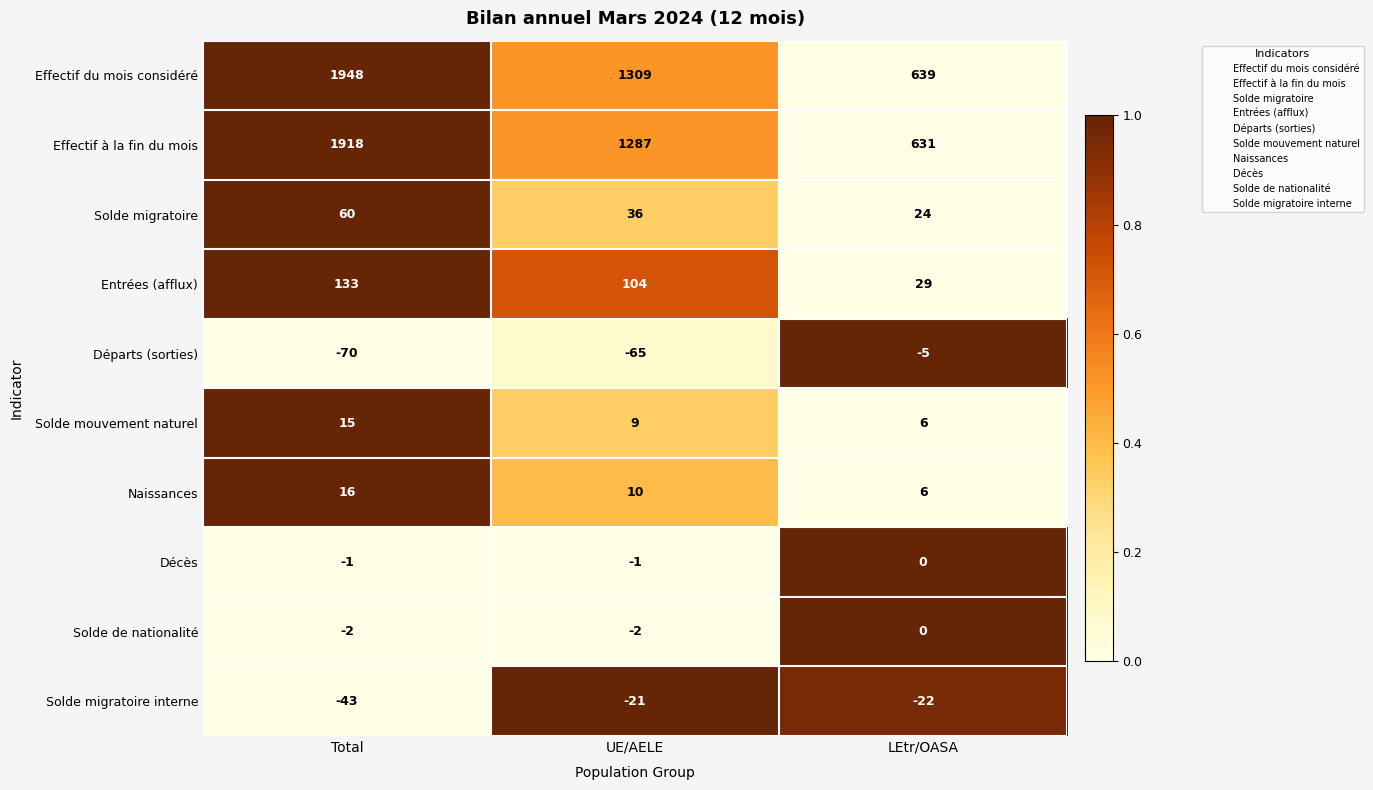

What is the difference between the maximum and second lowest values in the Départs (sorties) series?

60